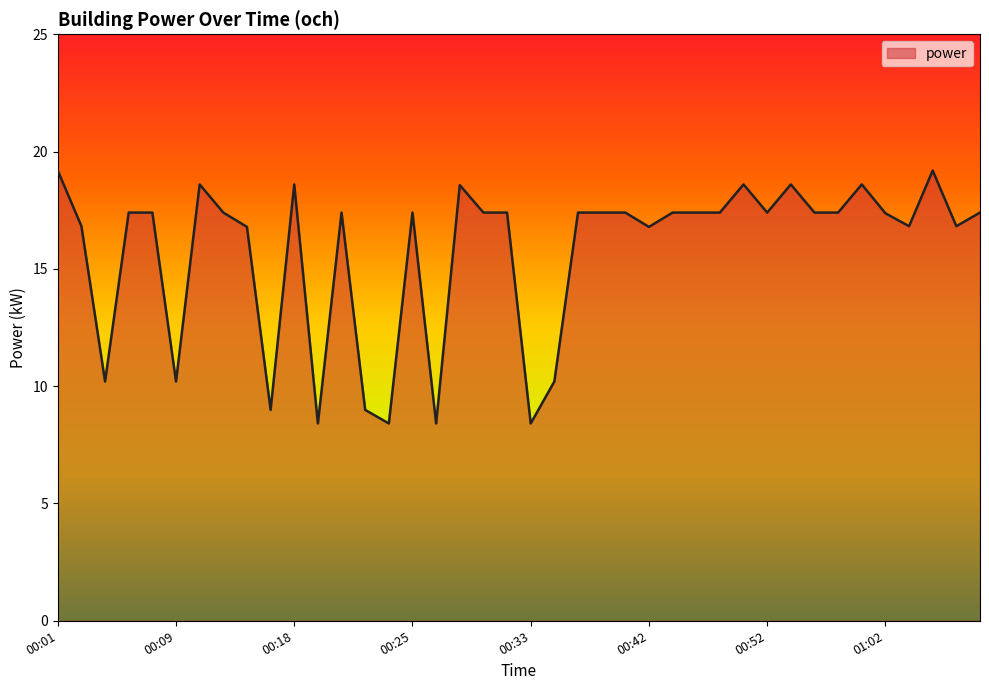

Reading left to right, extract all data points from this chart.

19.2	16.8	10.2	17.4	17.4	10.2	18.6	17.4	16.8	9.0	18.6	8.4	17.4	9.0	8.4	17.4	8.4	18.6	17.4	17.4	8.4	10.2	17.4	17.4	17.4	16.8	17.4	17.4	17.4	18.6	17.4	18.6	17.4	17.4	18.6	17.4	16.8	19.2	16.8	17.4